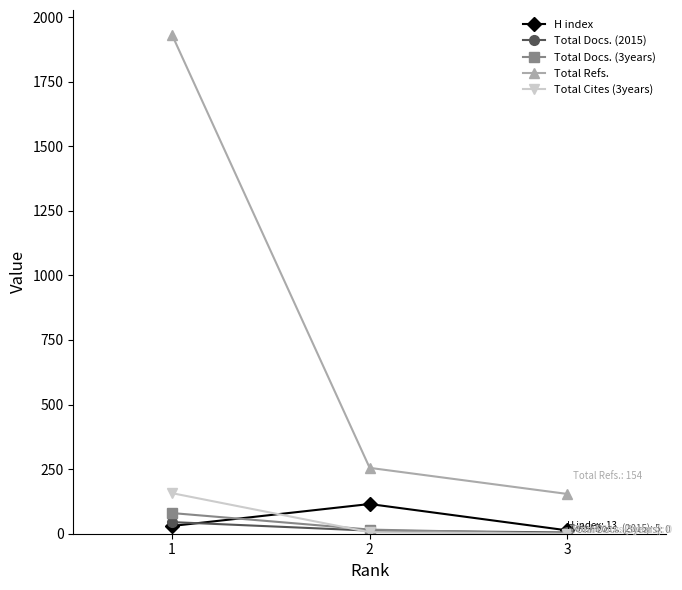

Does the chart have visible grid lines?

No